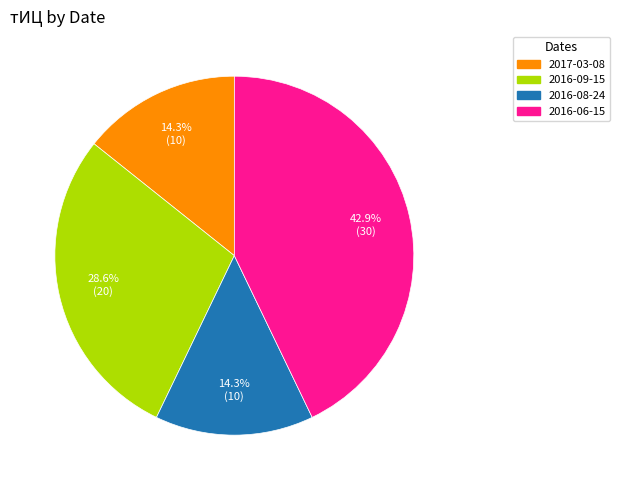

Does any single category account for the majority?

No